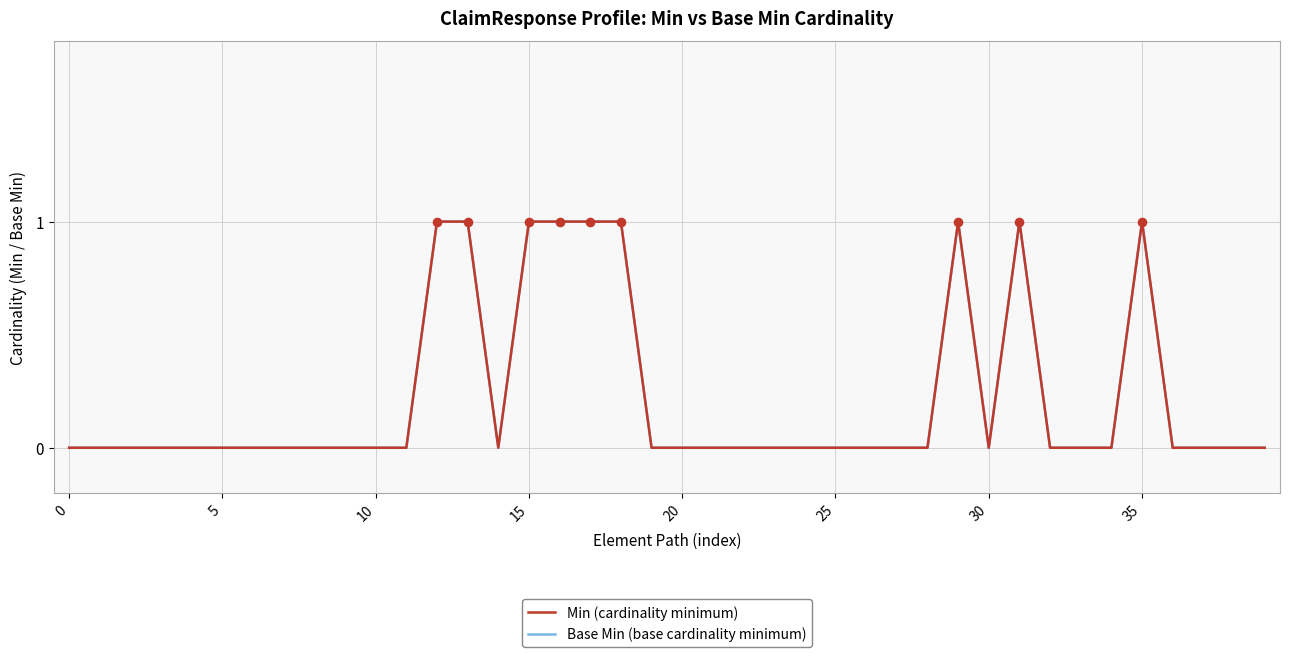

Is this an area chart (filled region under the line)?

No